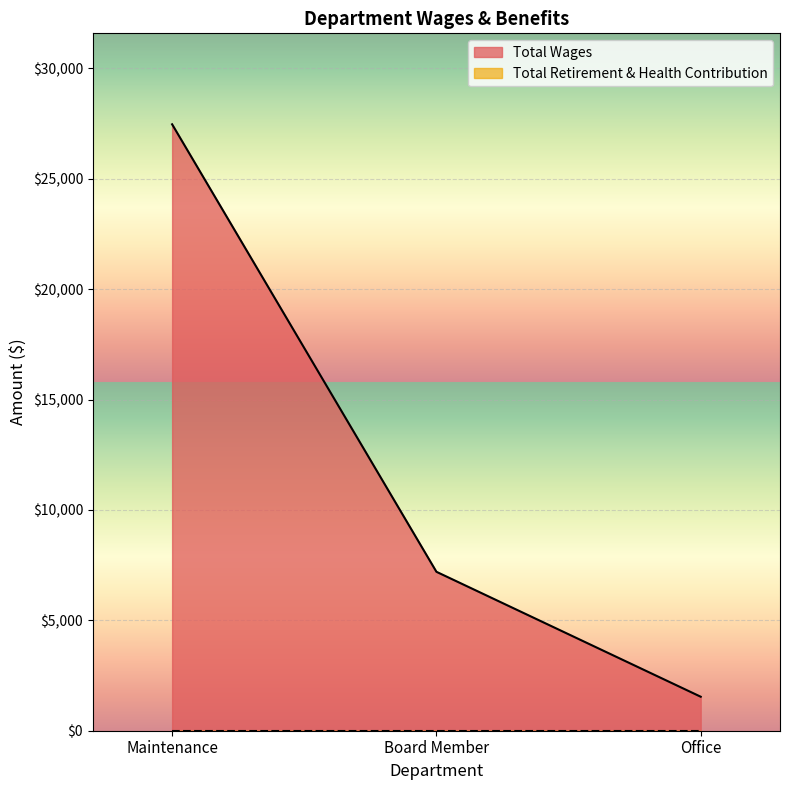

What is the change in value from Maintenance to Board Member?

-20271